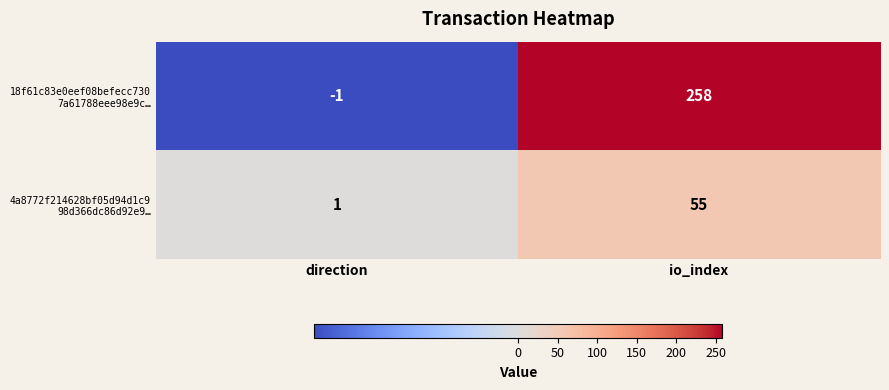

At which category is the sum across all series the highest?

io_index